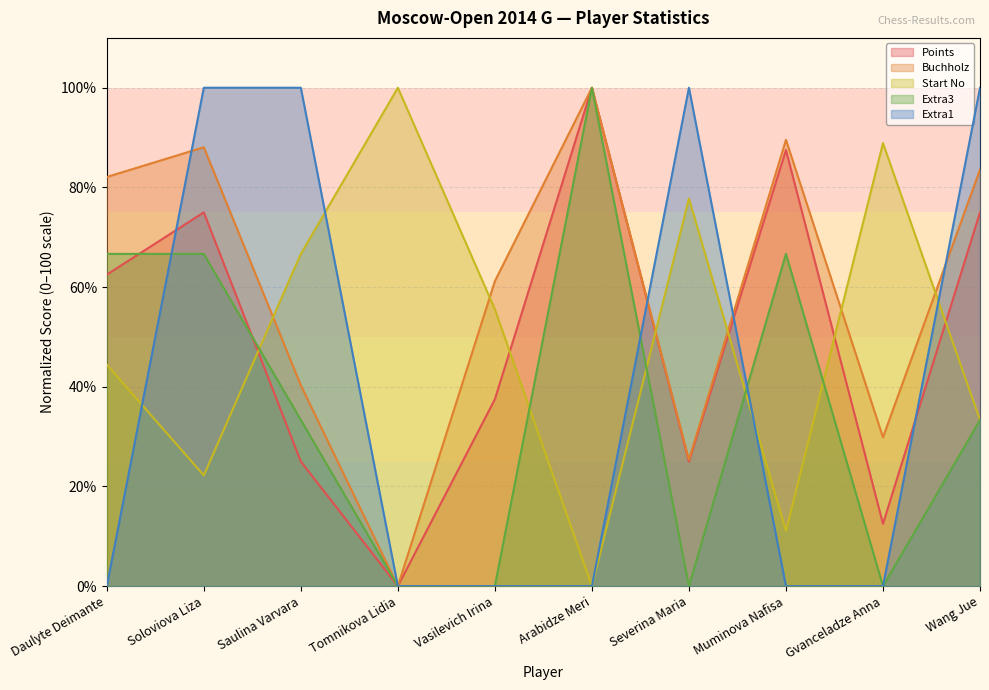

What is the approximate value of Buchholz at Wang Jue?

83.6